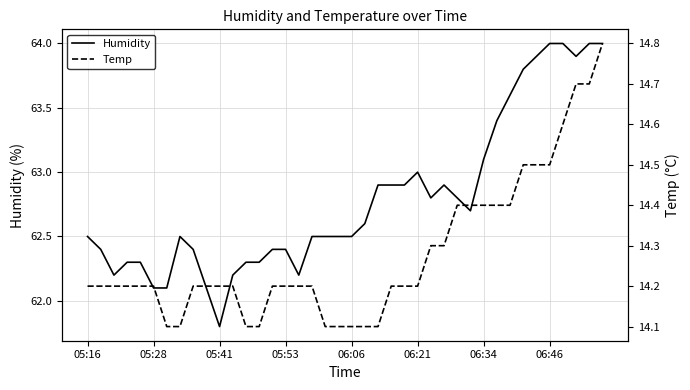

How many Temp values are between 14 and 15?

40